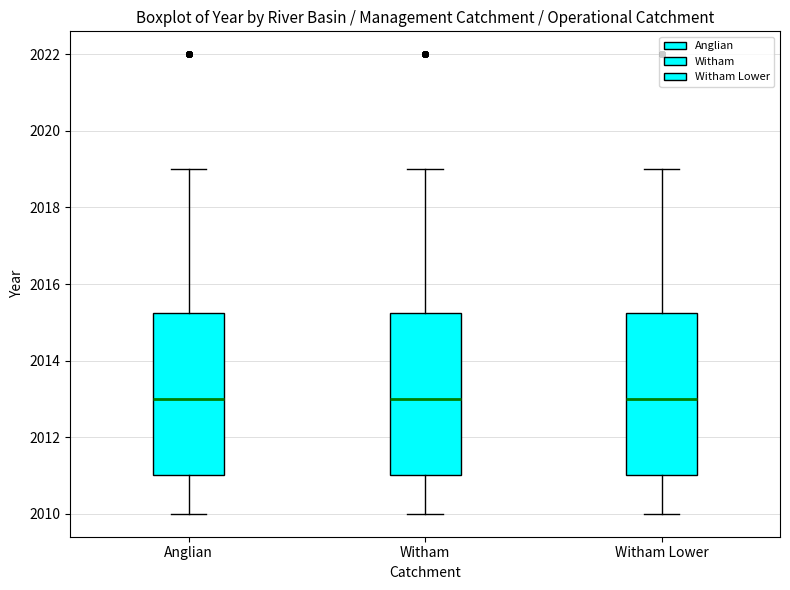

Where does the lower whisker of the box for Witham end on the y-axis? The values are not printed on the chart, so give them approximately, as read against the axis.

2010.0